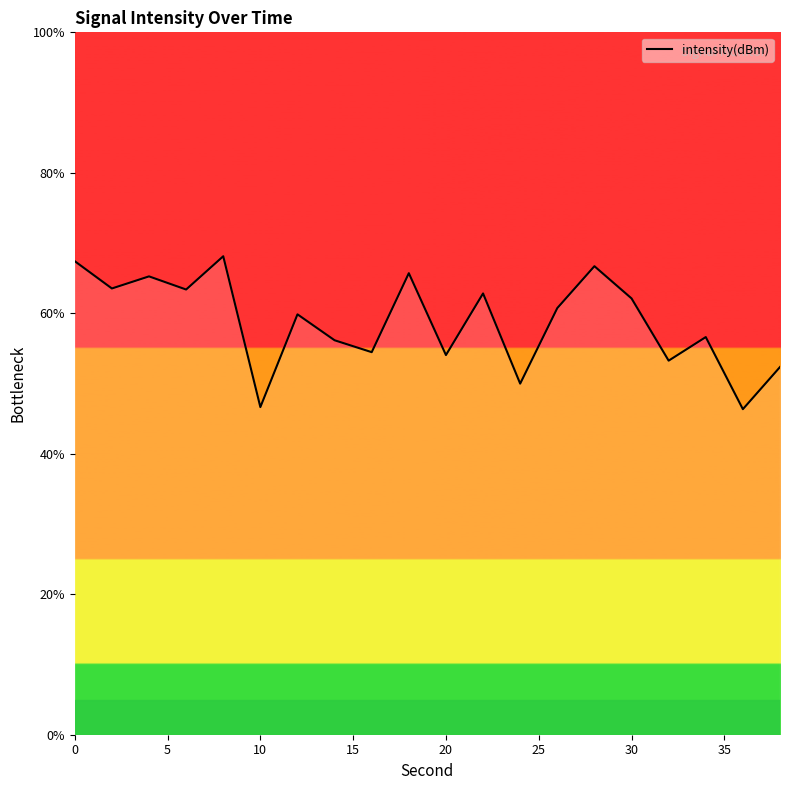

Does the chart display data point markers on the line(s)?

No